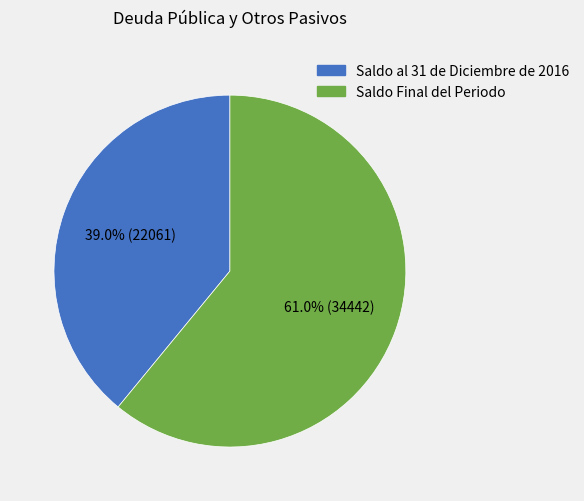

Is there any slice that represents more than half of the pie?

Yes